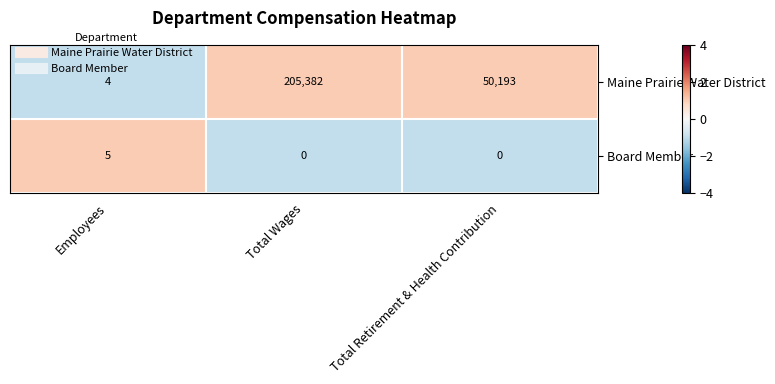

Between Total Wages and Total Retirement & Health Contribution, which series saw the biggest shift?

Maine Prairie Water District